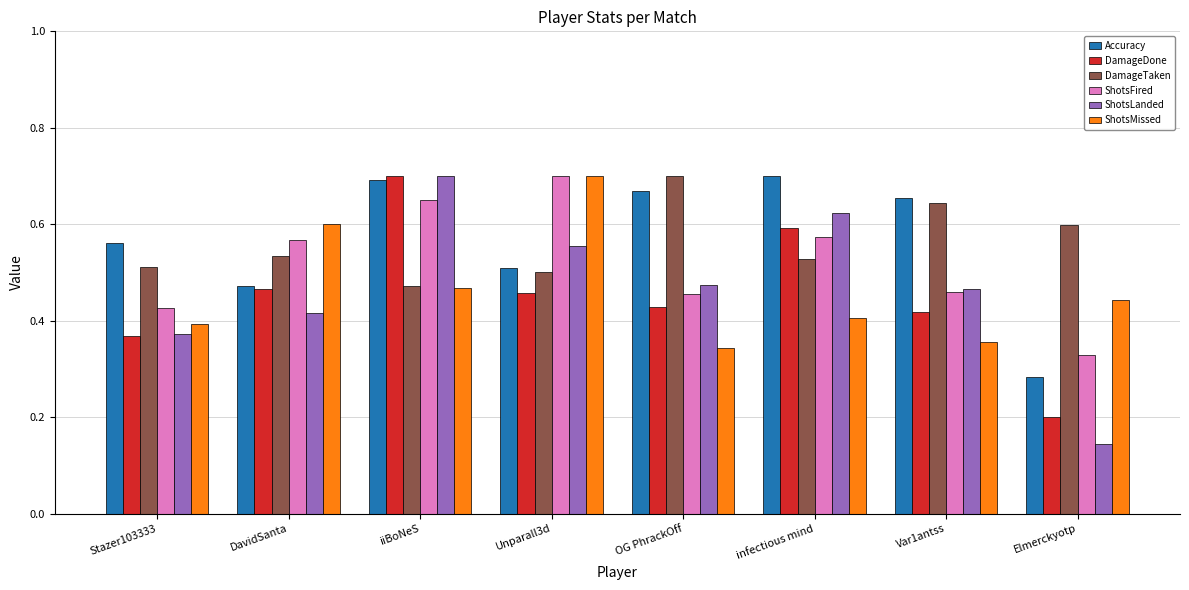

Which category has the highest value in the DamageDone series?

iiBoNeS